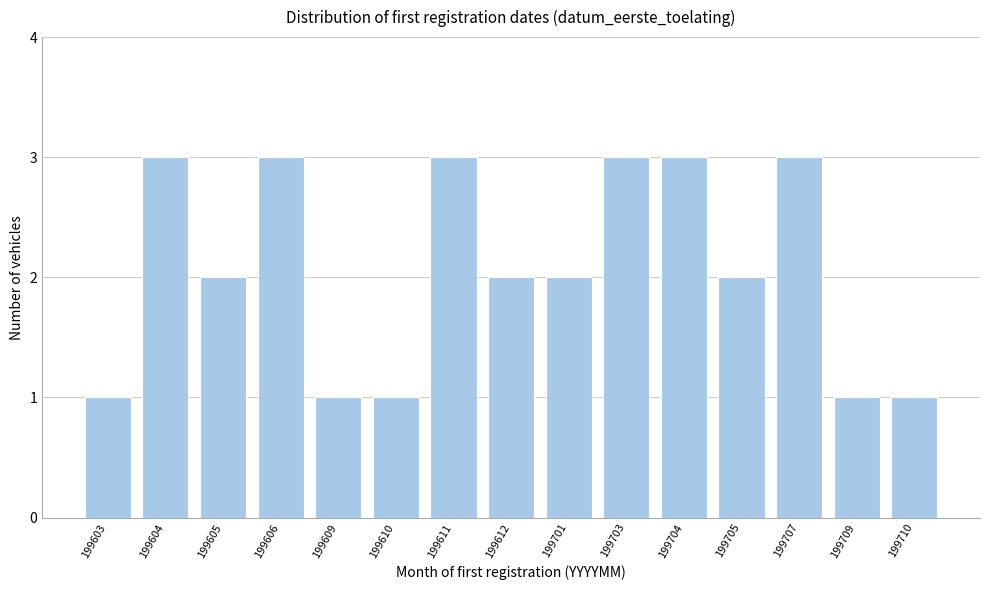

Reading right to left, transcribe all the data shown in this chart.

199710=1	199709=1	199707=3	199705=2	199704=3	199703=3	199701=2	199612=2	199611=3	199610=1	199609=1	199606=3	199605=2	199604=3	199603=1